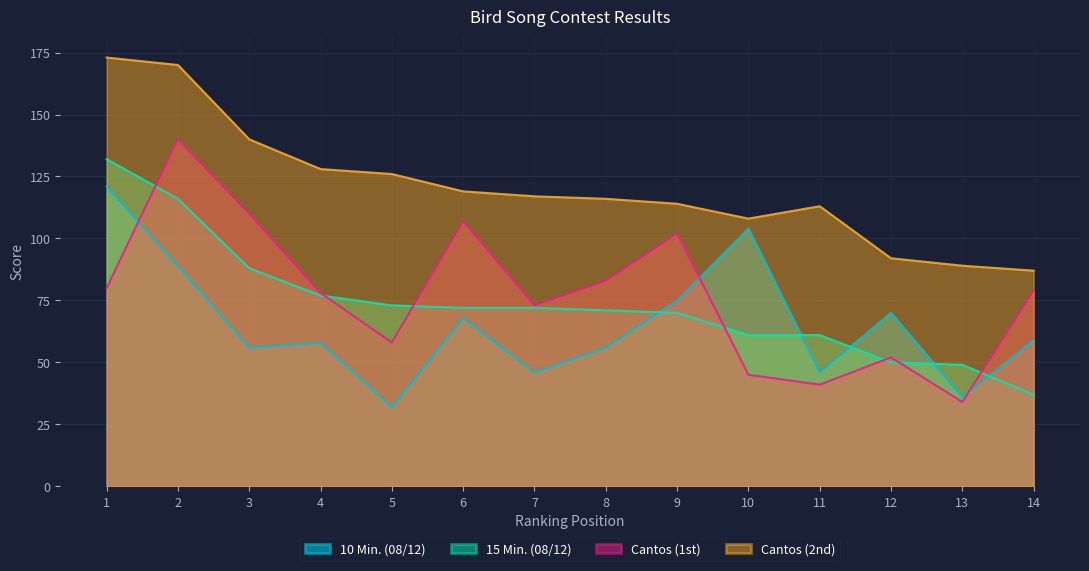

What is the value of the Cantos (2nd) point at the 12th from the left?

92